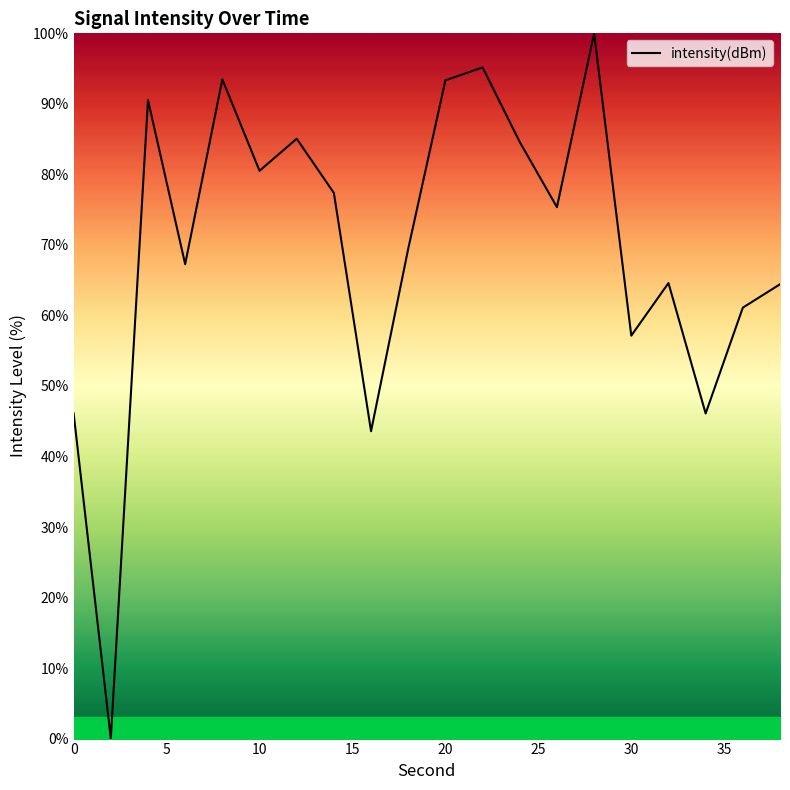

What is the maximum value shown in the chart?

100.0